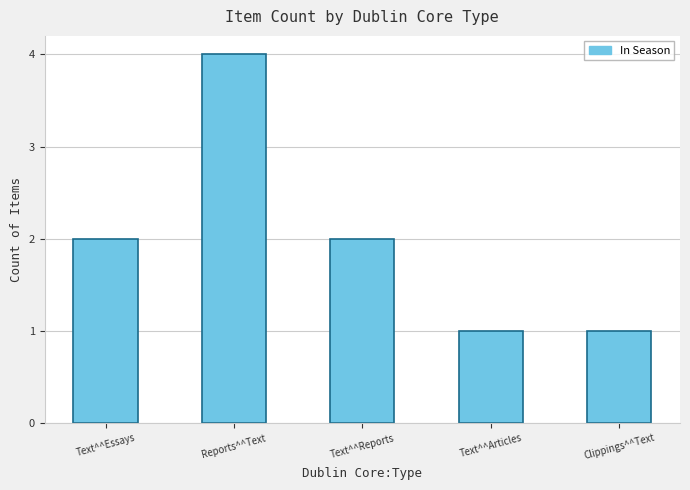

The chart shows a value of 1 at Clippings^^Text. True or false?

True